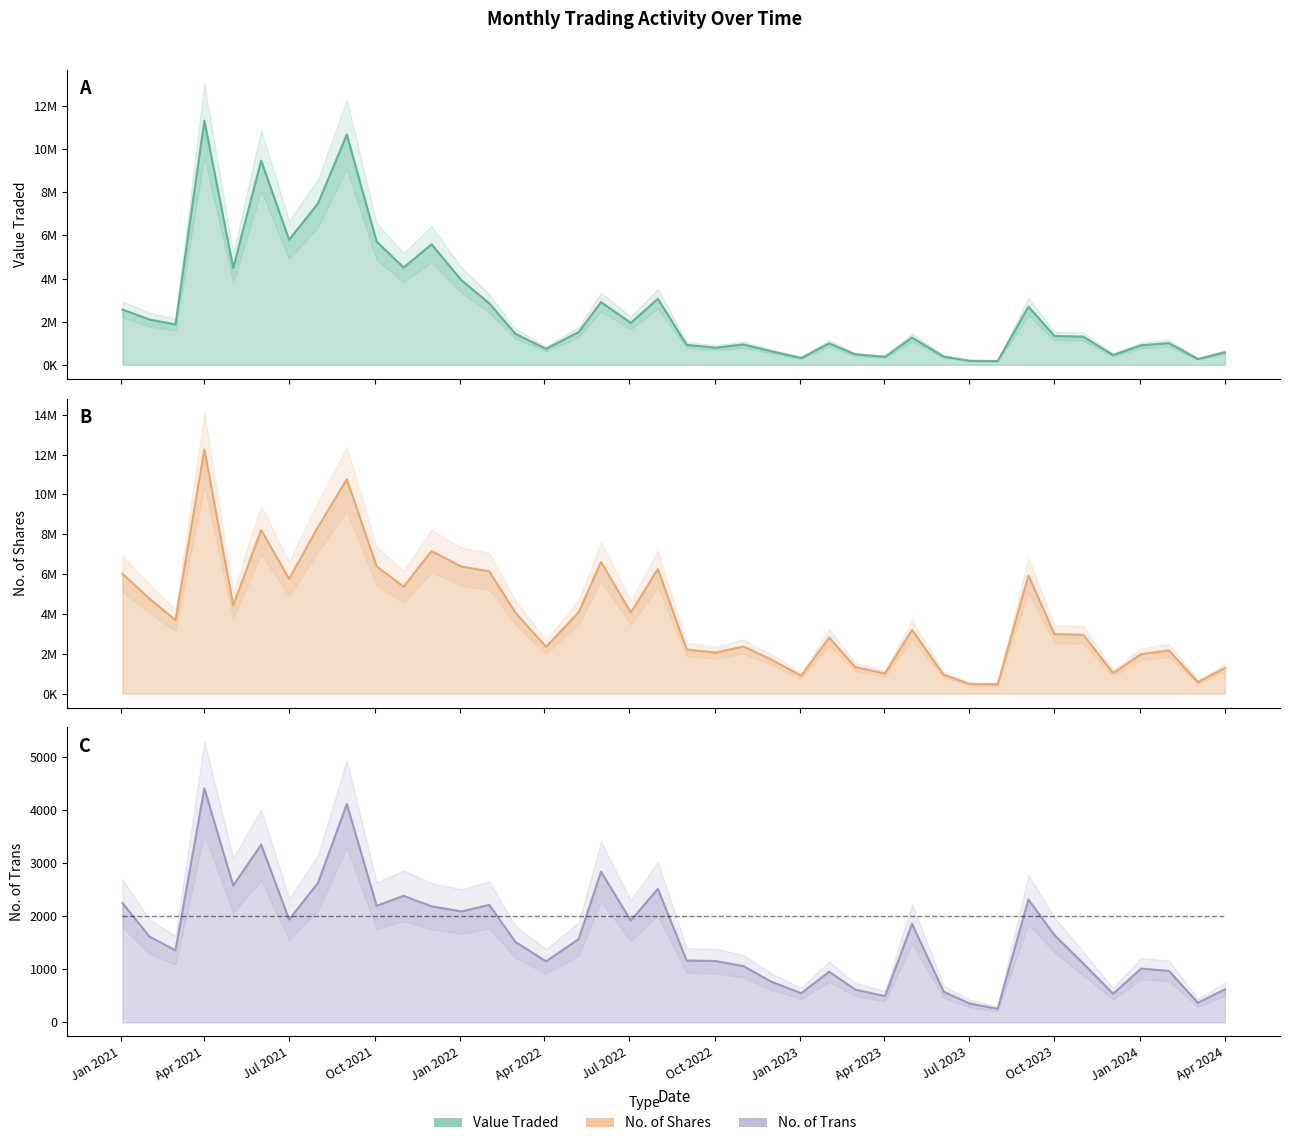

In No. of Shares, how many points are higher than both neighbors (excluding endpoints)?

11